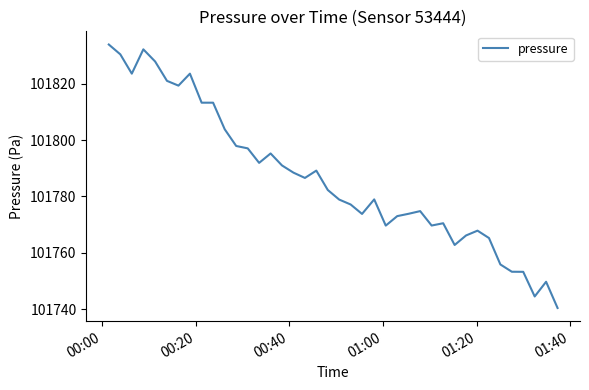

What is the maximum value shown in the chart?

101833.9